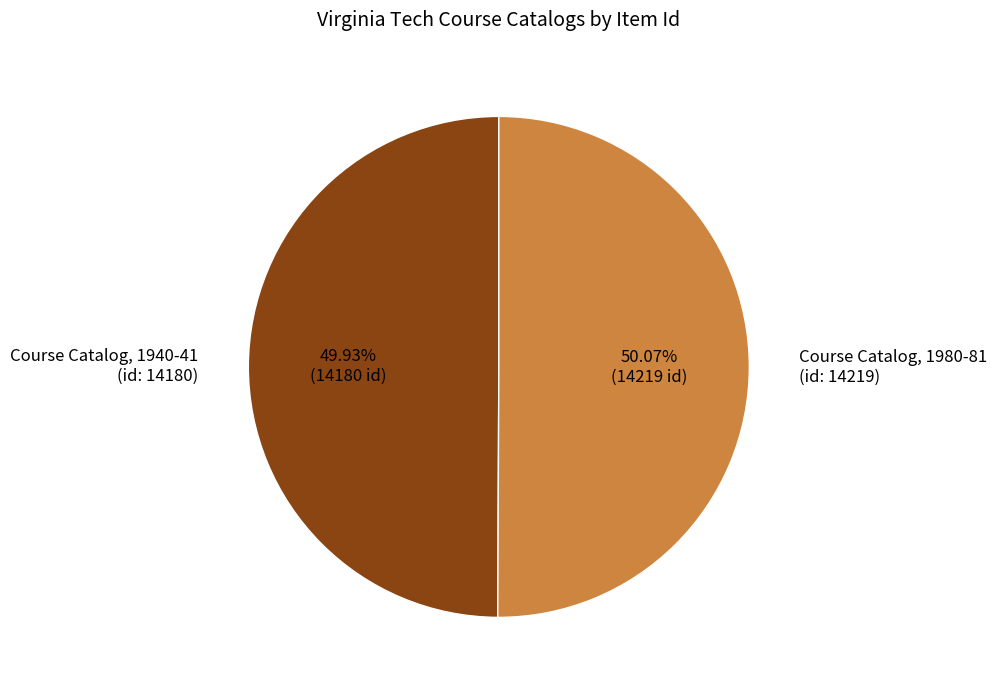

True or false: Course Catalog, 1940-41 accounts for 60% of the total.

False